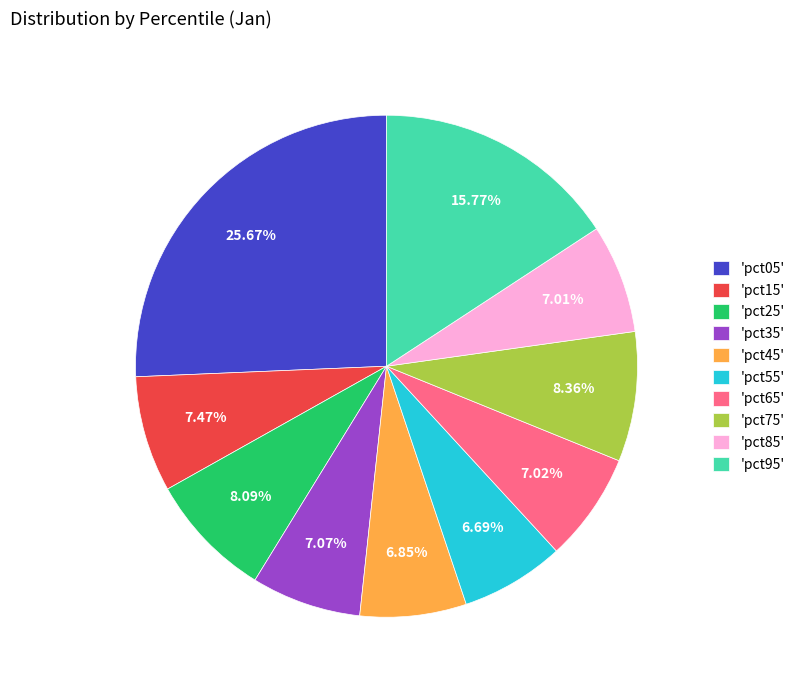

Is 'pct35' the majority of the pie?

No